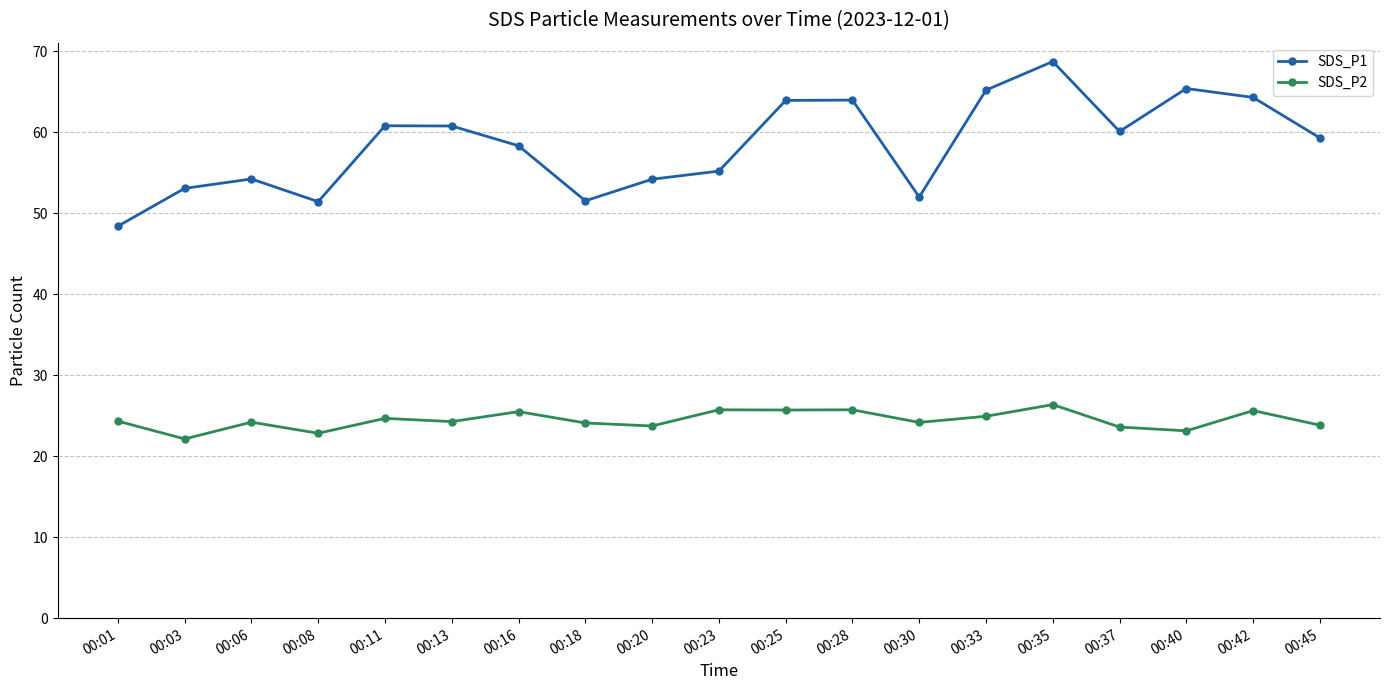

What is the value of the SDS_P2 point at the 15th from the left?

26.4